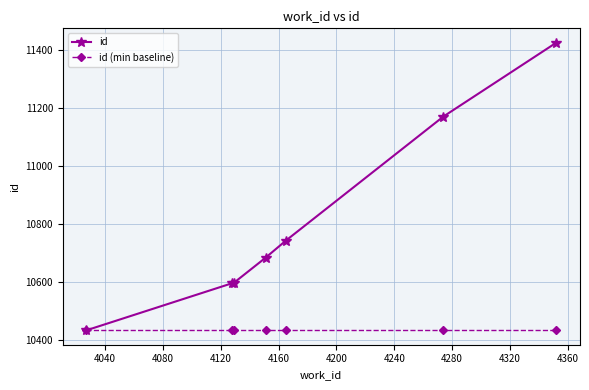

Which series has the widest spread of values?

id